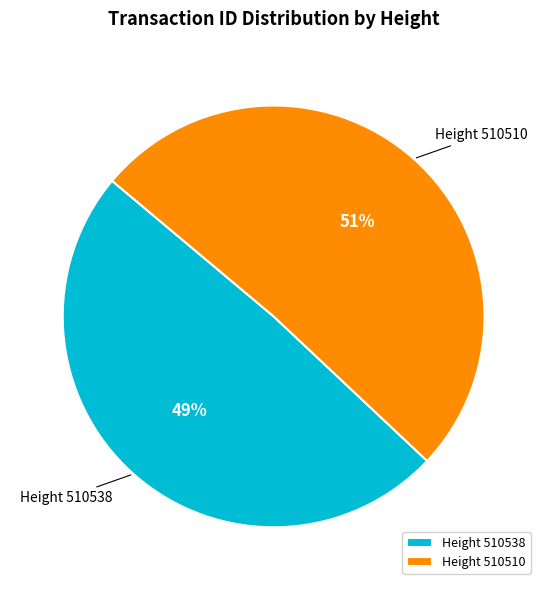

To the nearest percent, what is the combined percentage of Height 510510 and Height 510538?

100%